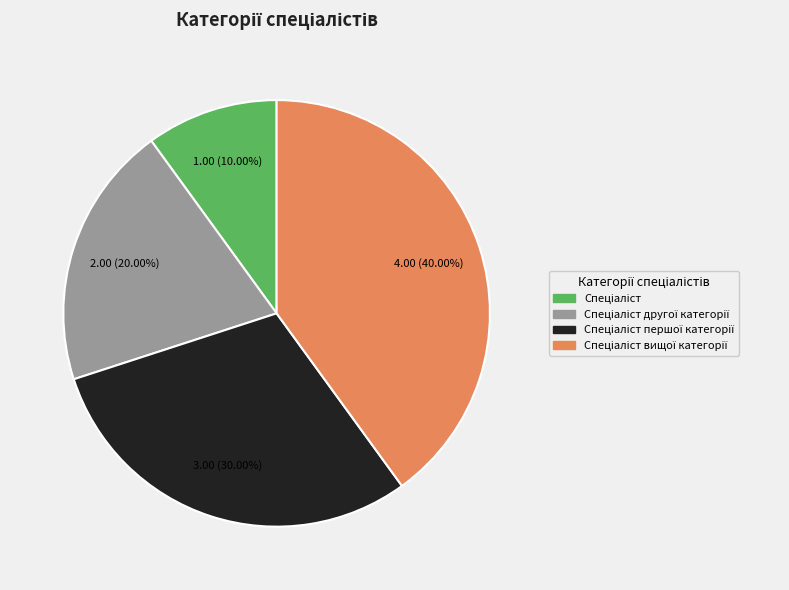

How many segments does this pie chart have?

4